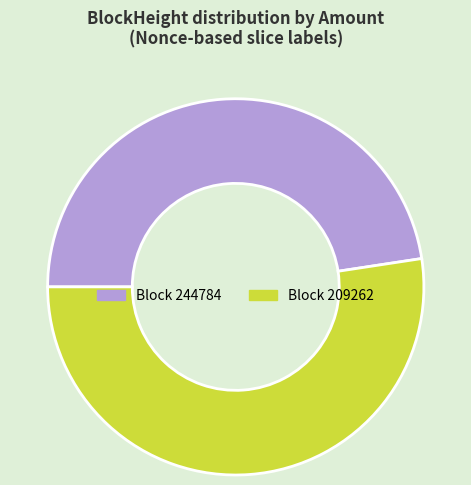

Does any single category account for the majority?

Yes